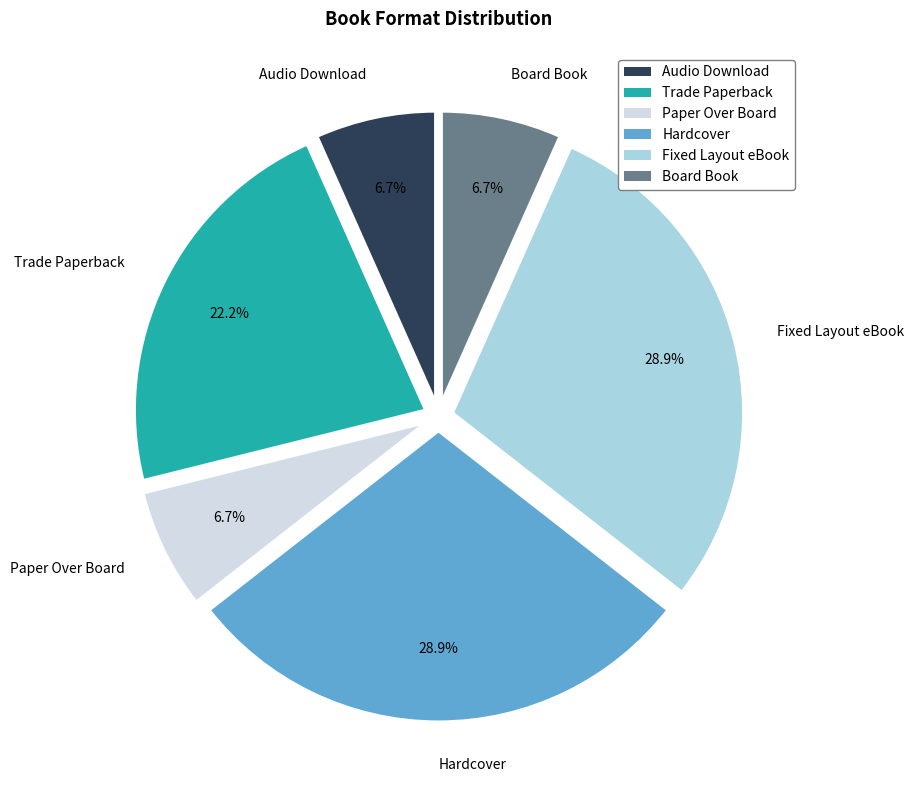

Is there a majority slice in this chart?

No